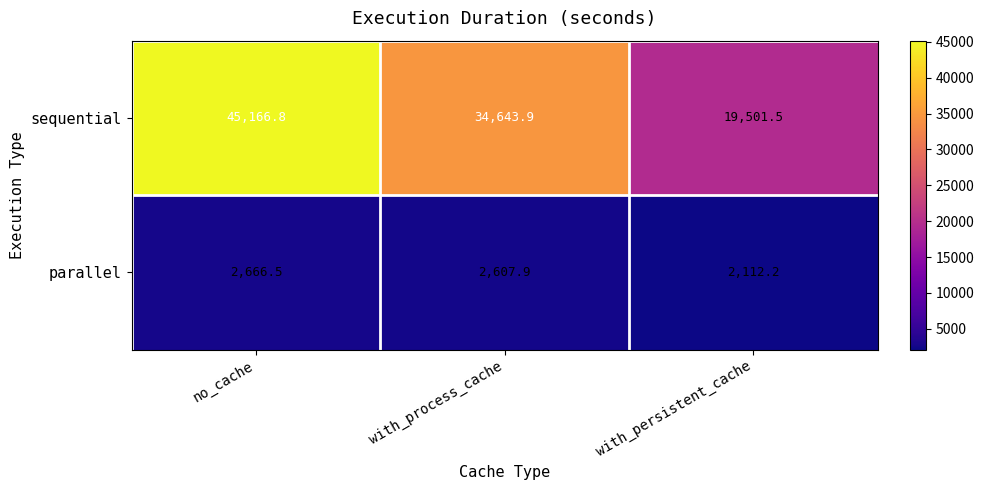

How many values in the parallel series exceed 2607?

2